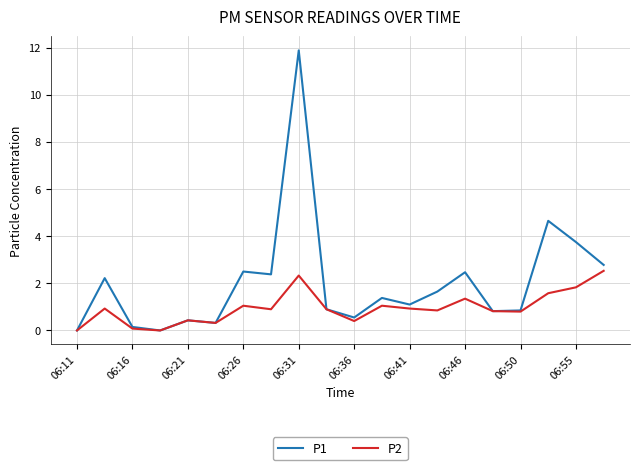

Which series has the largest range (max minus min)?

P1